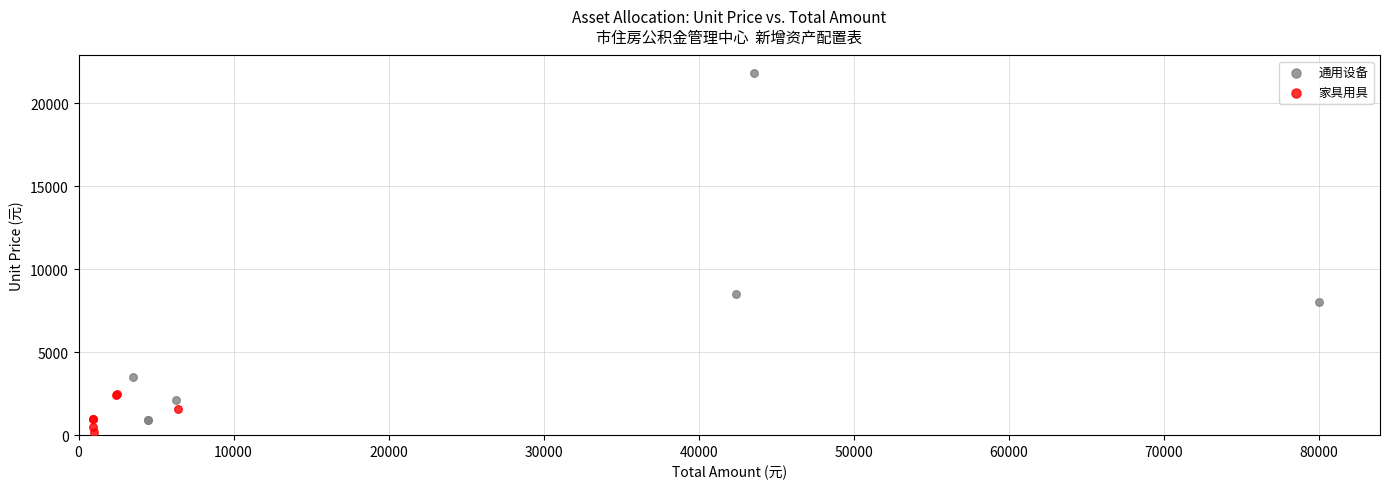

Which series reaches the maximum Y coordinate?

通用设备